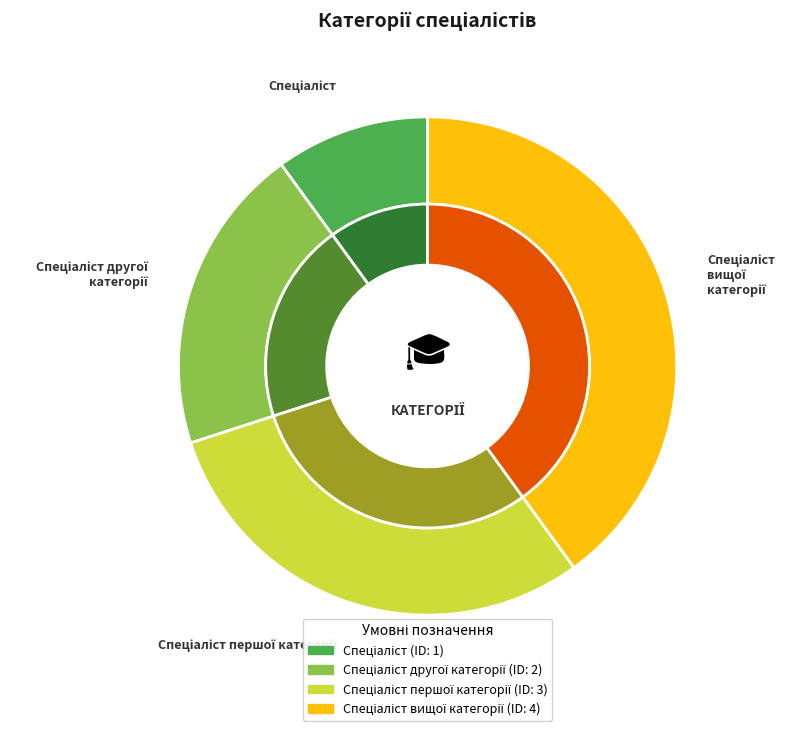

How many slices are in this pie chart?

4